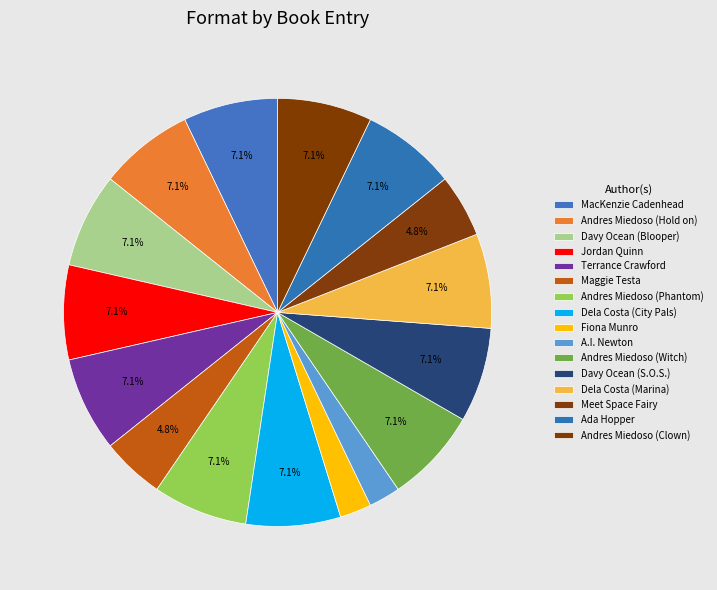

Which category has the smallest portion of the pie?

Fiona Munro